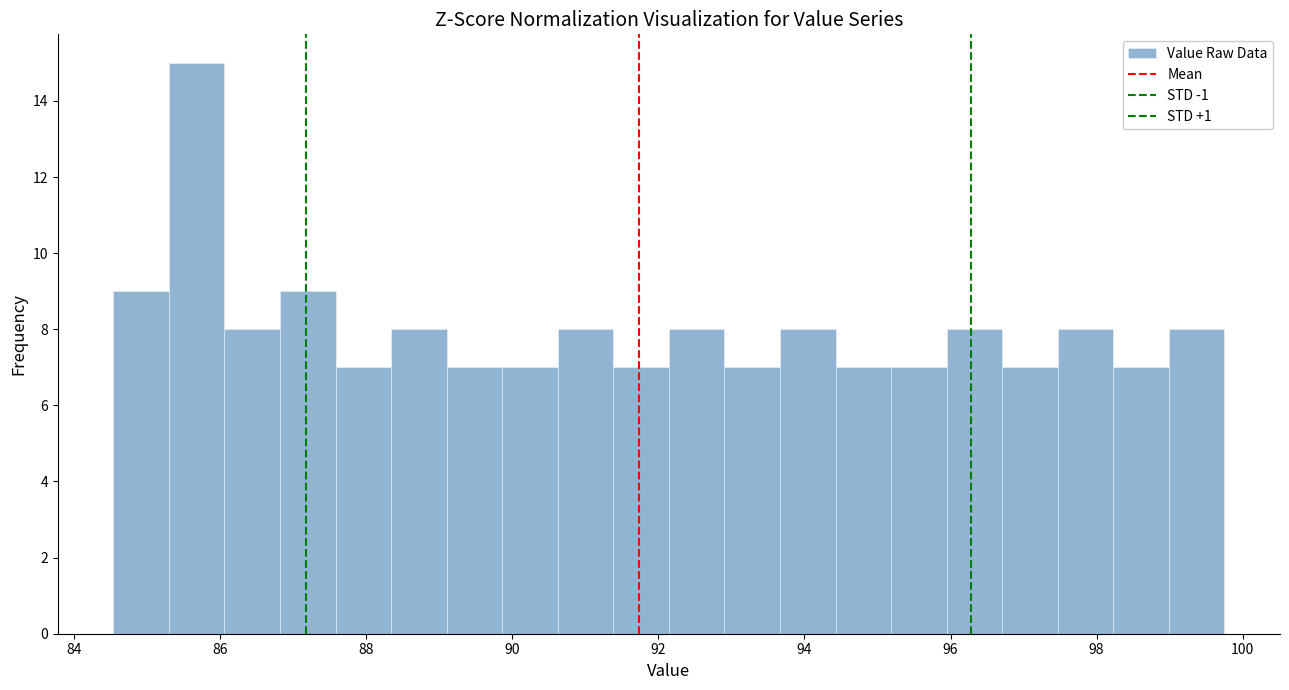

Read against the x-axis, roughly where is the centre of the tallest bar?

85.6